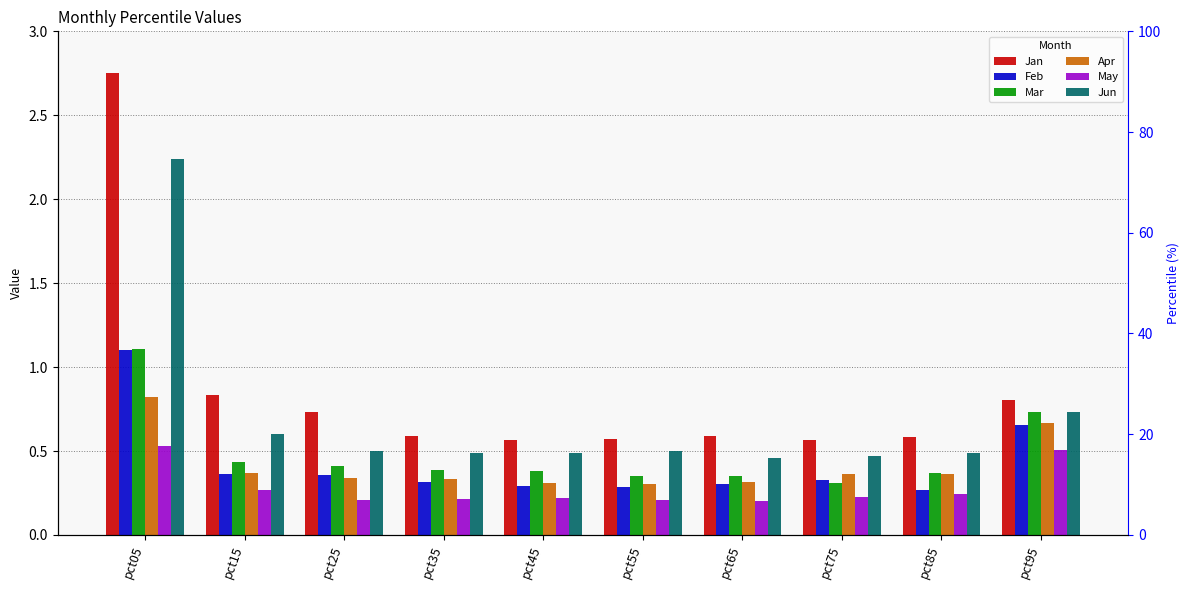

Is it true that Feb equals 0.4 at pct55?

False